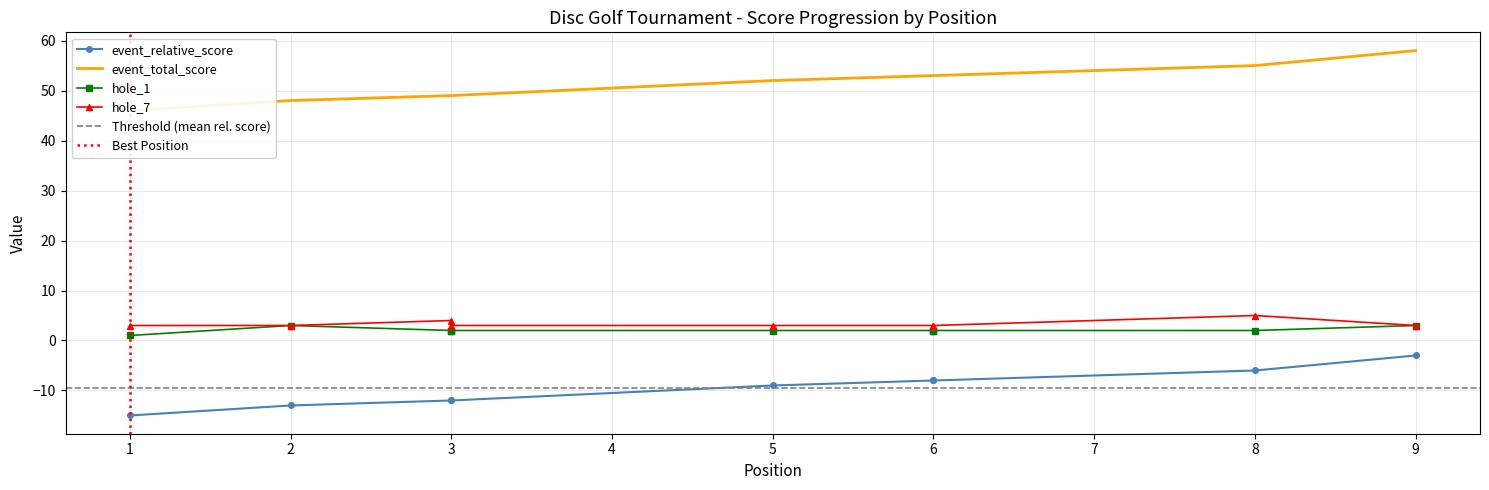

The value of hole_7 at 5 is 3. True or false?

True